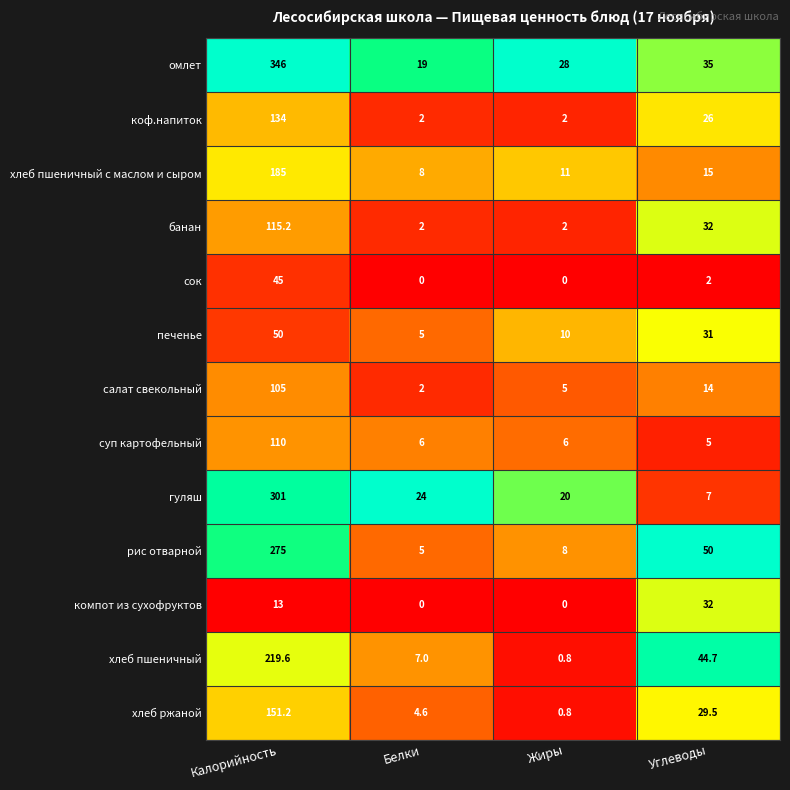

What is the sum of the печенье values at Углеводы and Белки?

36.0